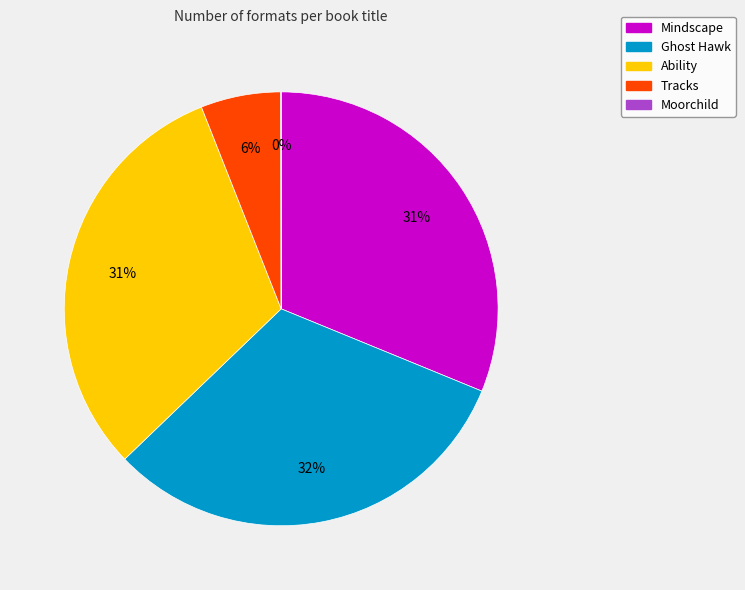

To the nearest percent, what percentage of the pie is Tracks?

6%